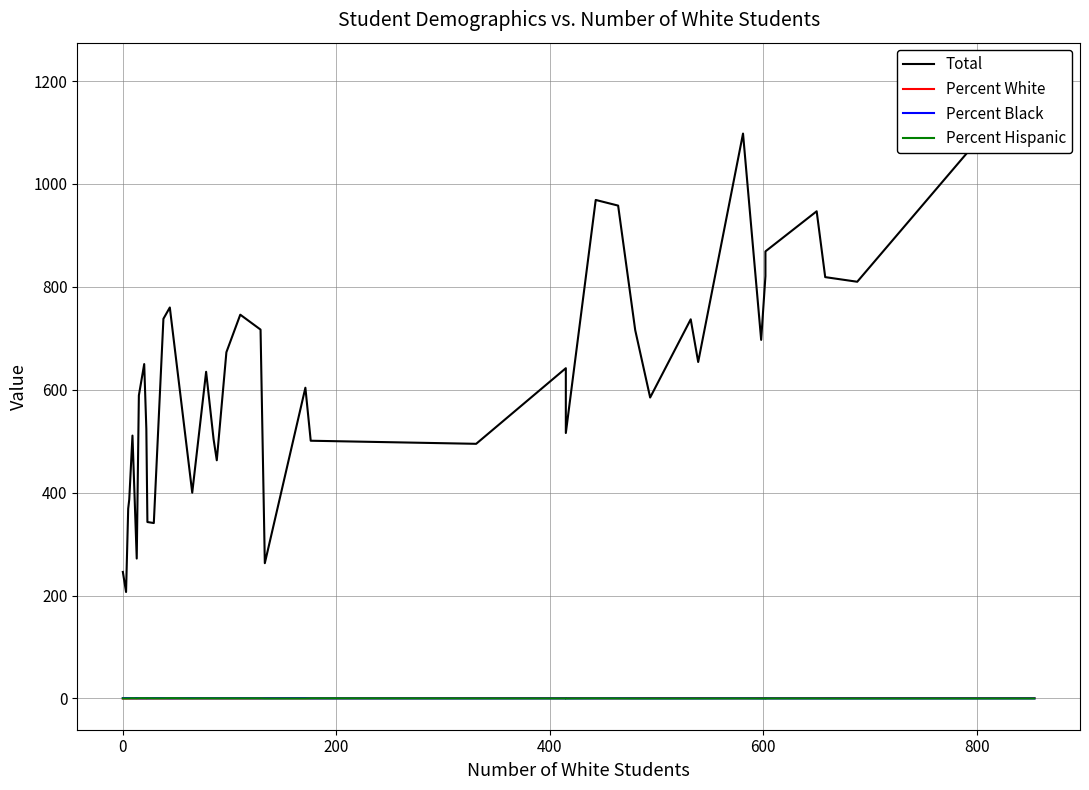

What is the maximum value for Percent White?

0.9